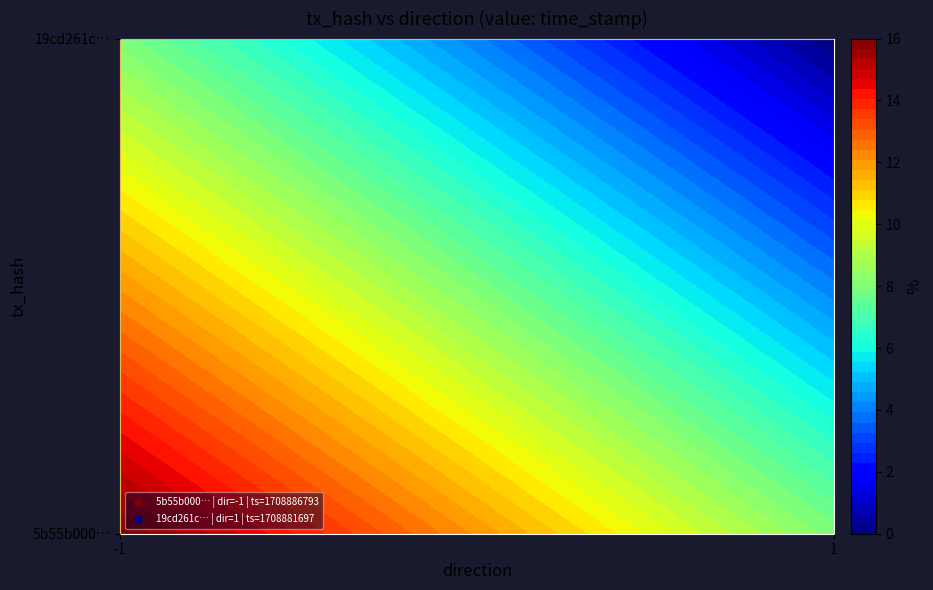

Count the number of categories in the chart.

2